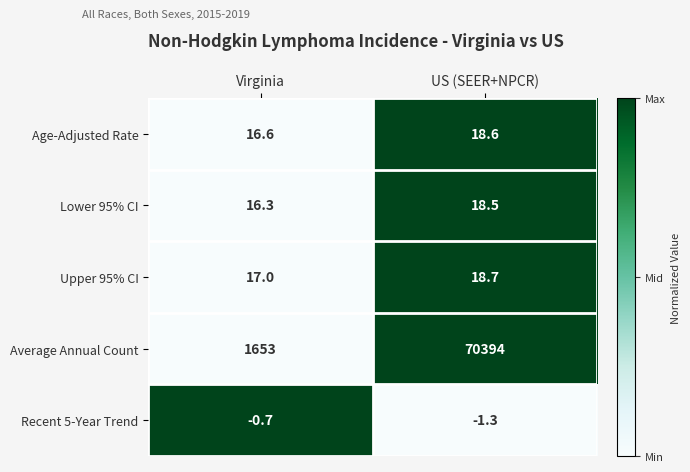

Rank the categories by Age-Adjusted Rate value from lowest to highest.

Virginia, US (SEER+NPCR)